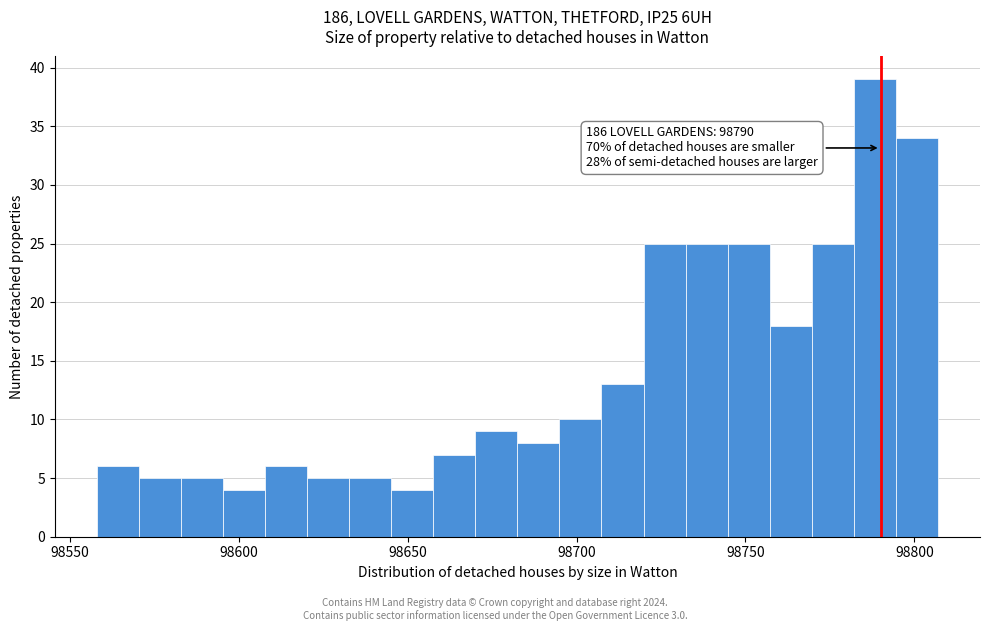

Read against the x-axis, roughly where is the centre of the tallest bar?

98790